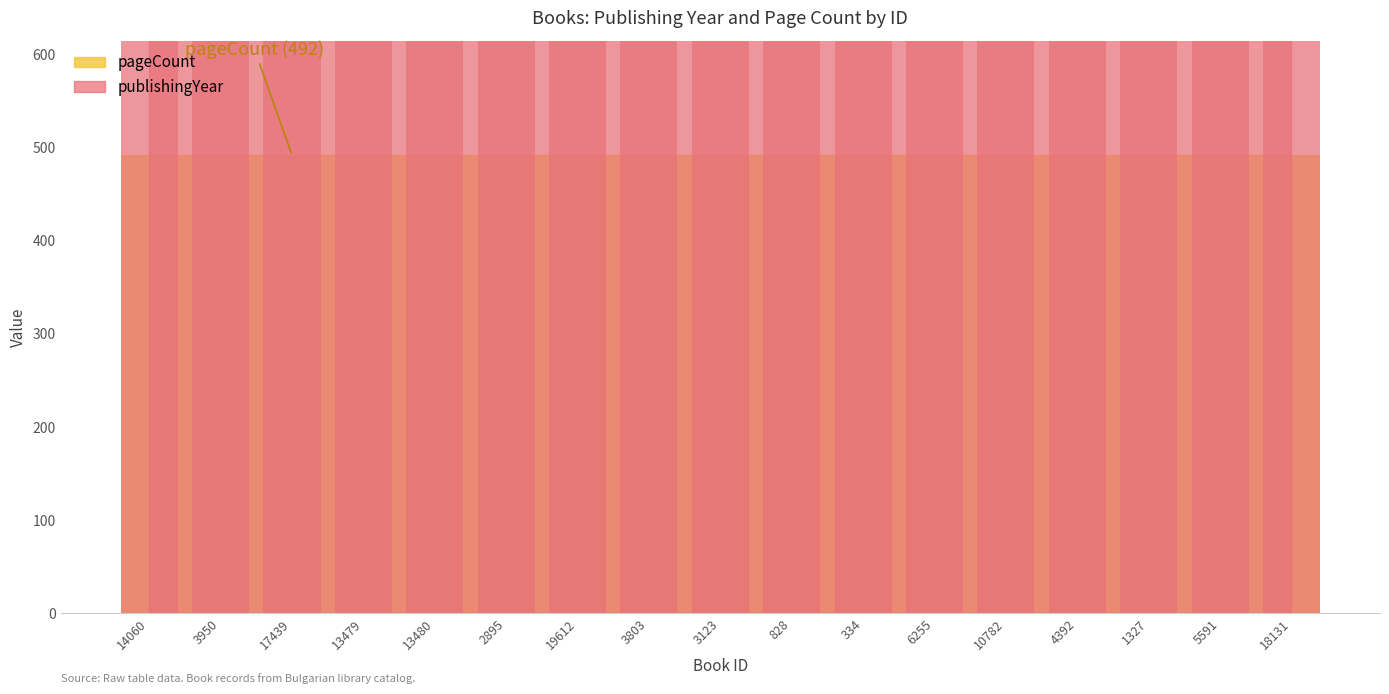

At which label is the value closest to 1996?

14060